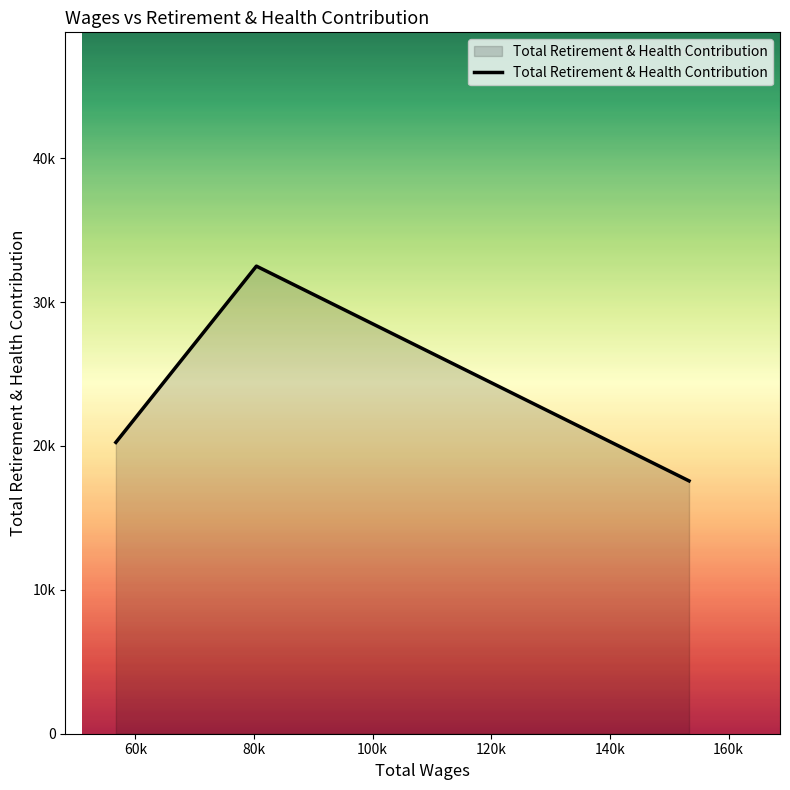

What is the average value?

23437